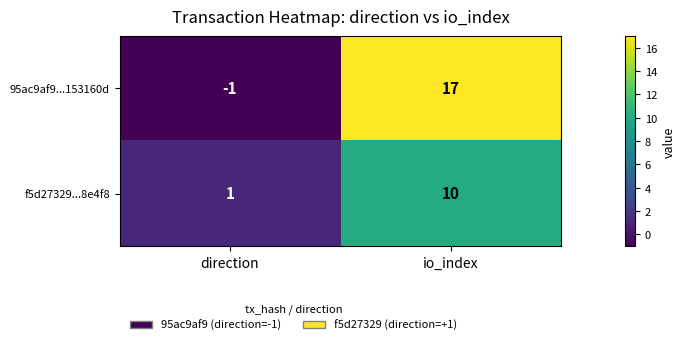

Is it true that f5d27329...8e4f8 equals 0 at direction?

False